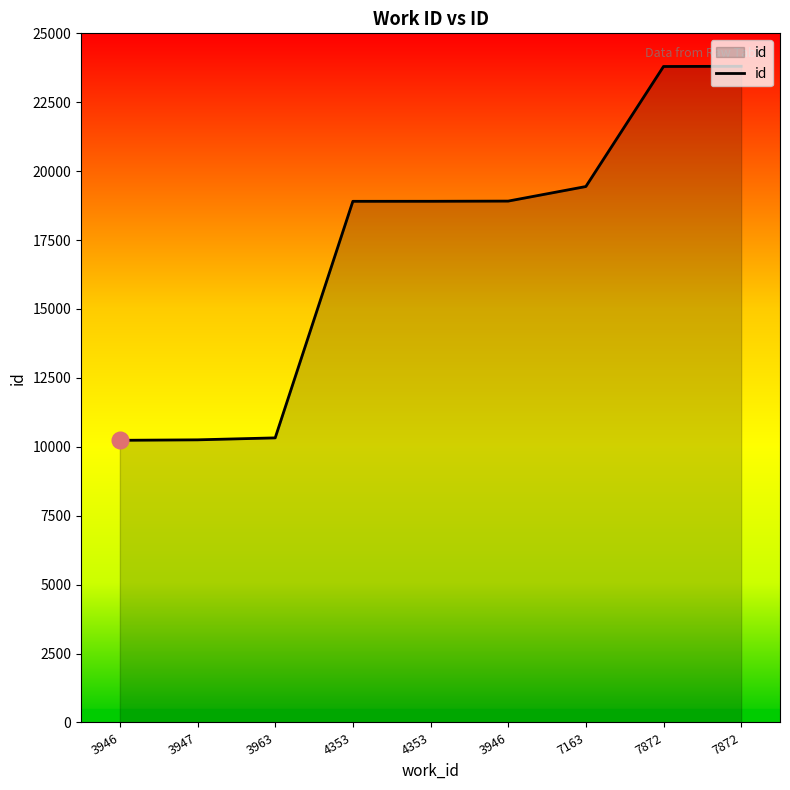

How many lines are shown in the chart?

1